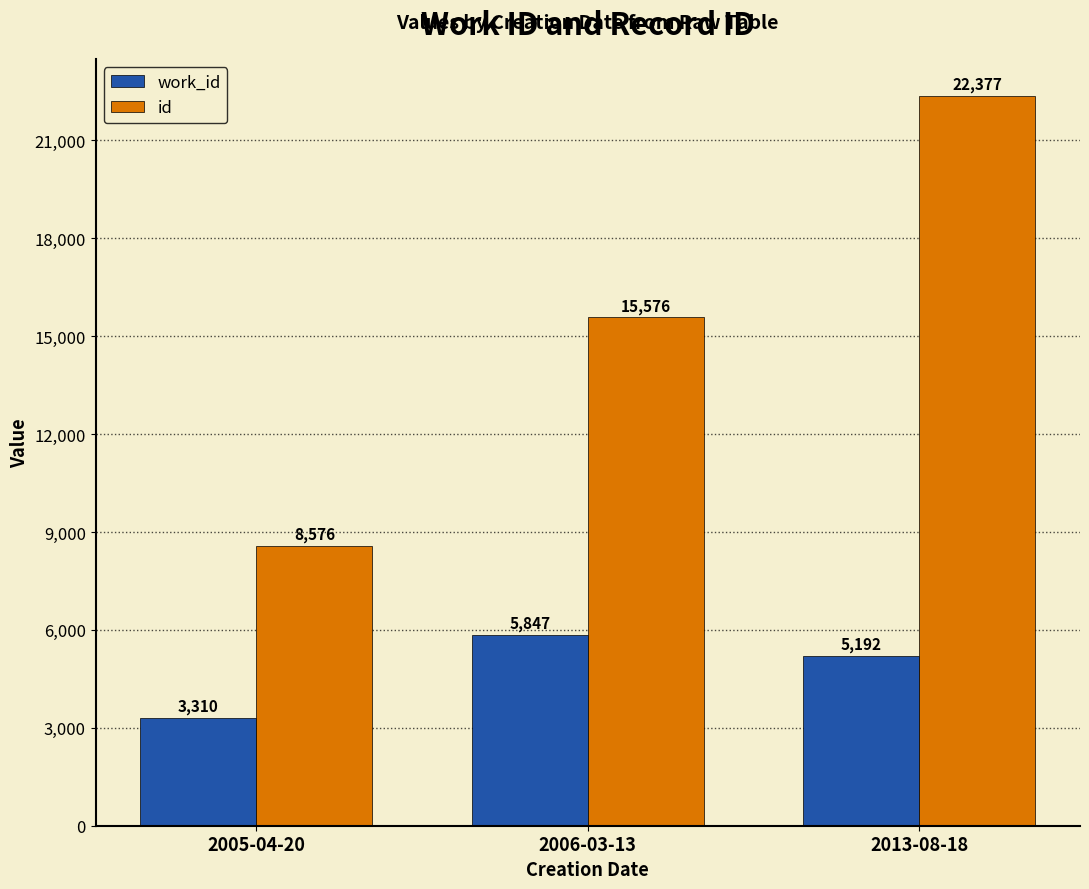

Reading right to left, list all the values displayed in this chart.

work_id: 5192	5847	3310
id: 22377	15576	8576